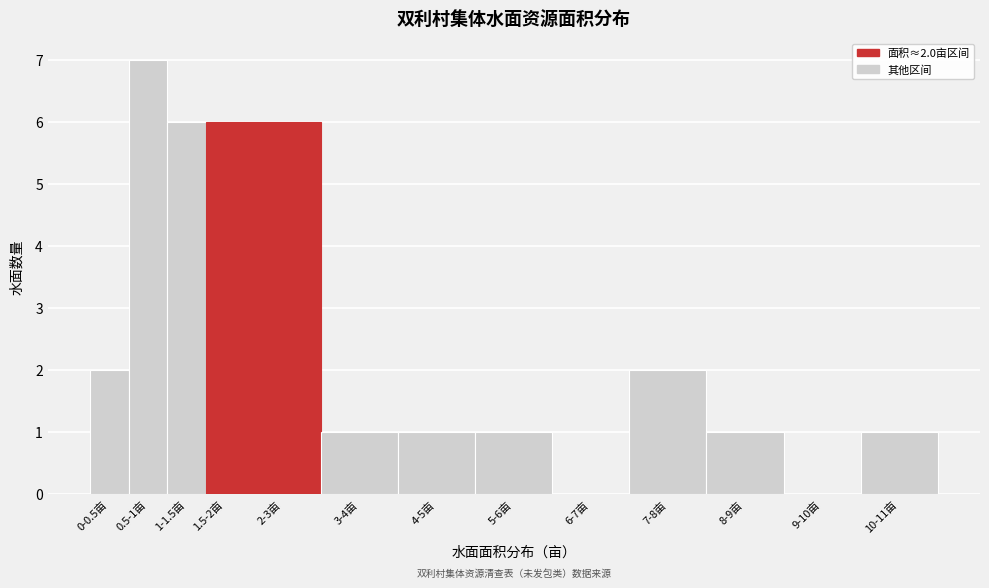

Reading left to right, extract all data points from this chart.

0-0.5亩=2	0.5-1亩=7	1-1.5亩=6	1.5-2亩=6	2-3亩=6	3-4亩=1	4-5亩=1	5-6亩=1	6-7亩=0	7-8亩=2	8-9亩=1	9-10亩=0	10-11亩=1